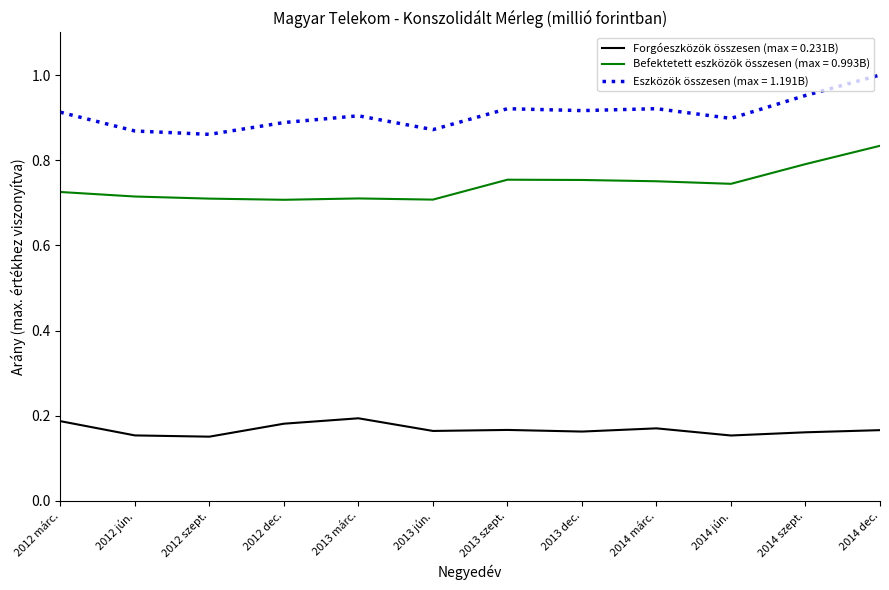

The Eszközök összesen (max = 1.191B) series shows 0.9 at 2014 jún.. True or false?

True